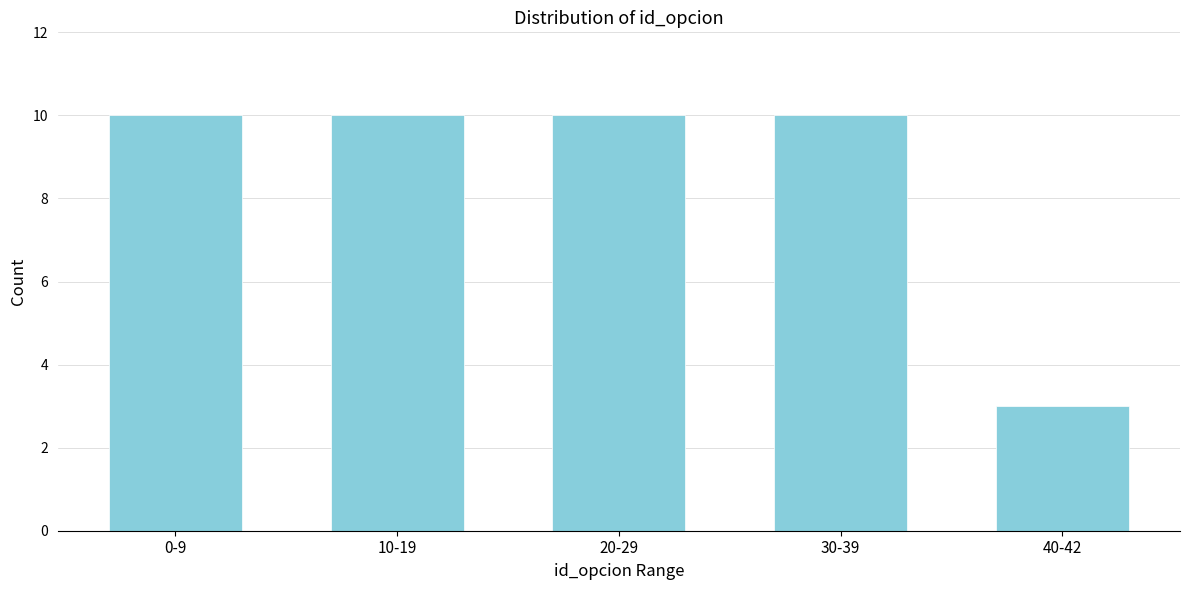

Reading left to right, transcribe all the data shown in this chart.

0-9=10	10-19=10	20-29=10	30-39=10	40-42=3